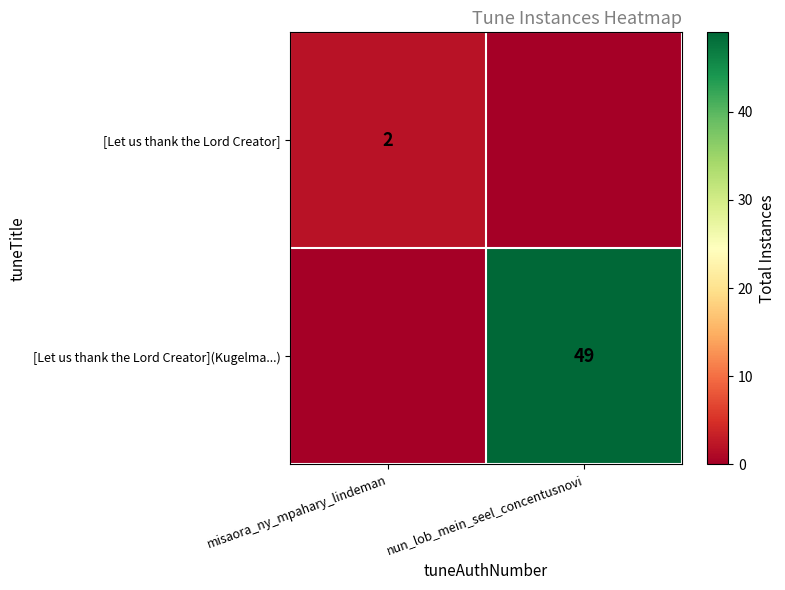

At how many categories does at least one series exceed 44?

1